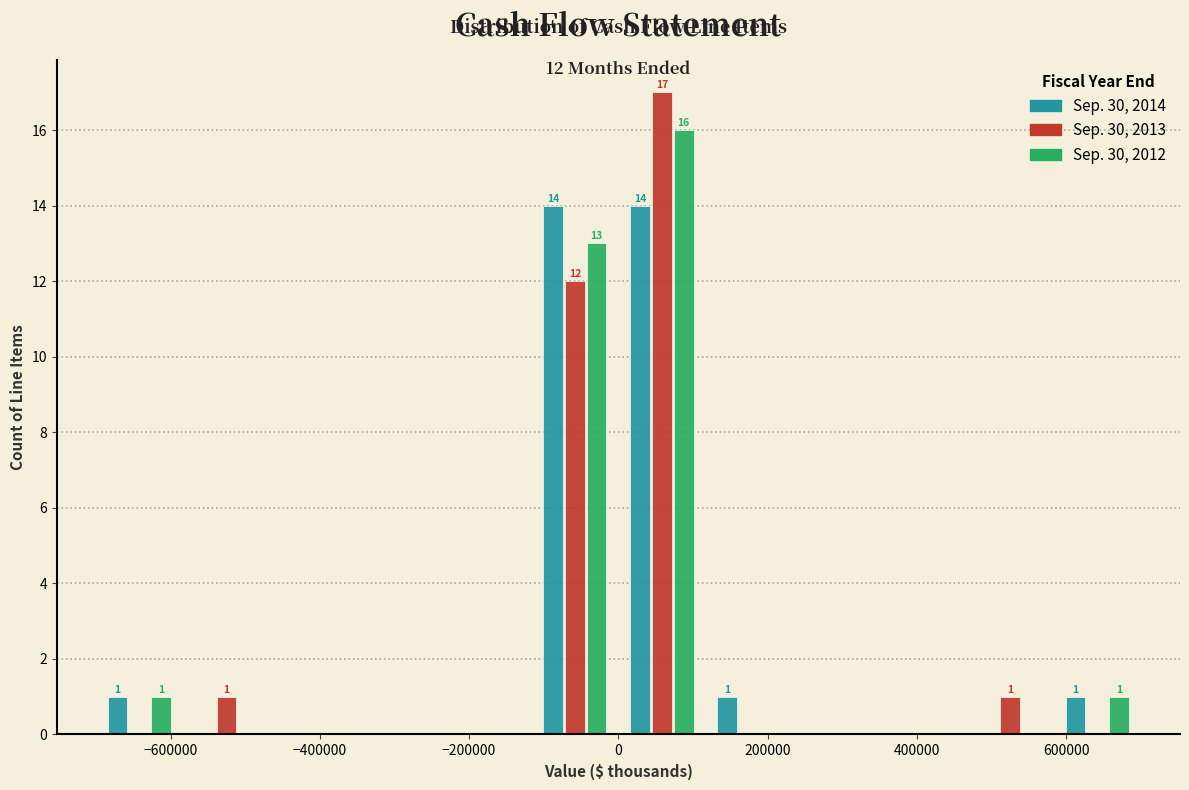

In the Sep. 30, 2013 series, which range on the x-axis has the tallest bar?

0 to 120000